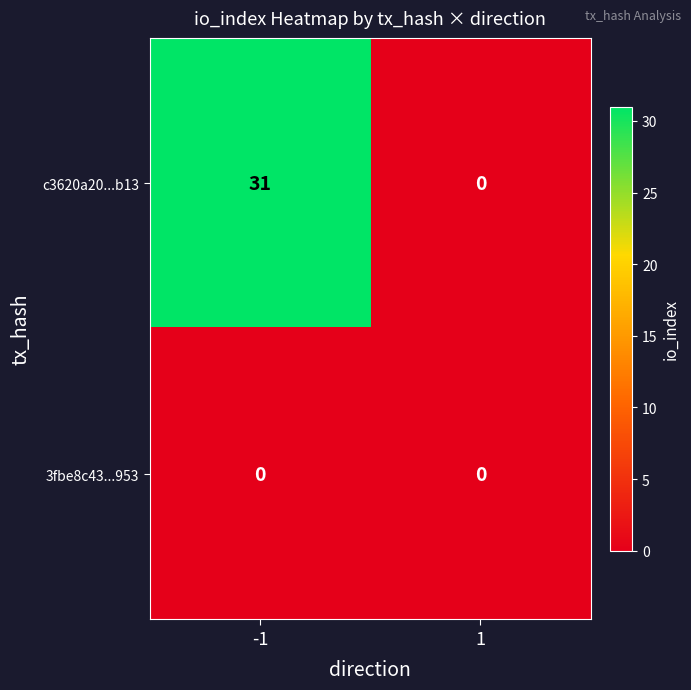

How many data points in c3620a20...b13 are less than 31?

1